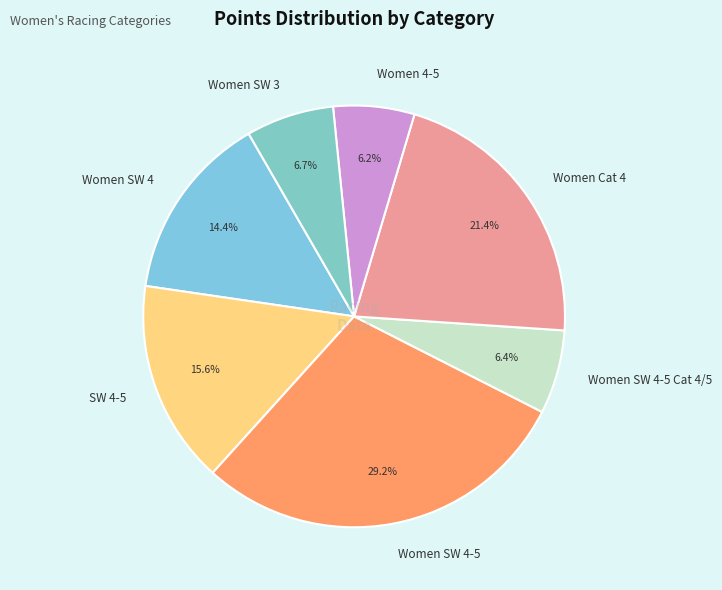

Between SW 4-5 and Women 4-5, which is larger?

SW 4-5